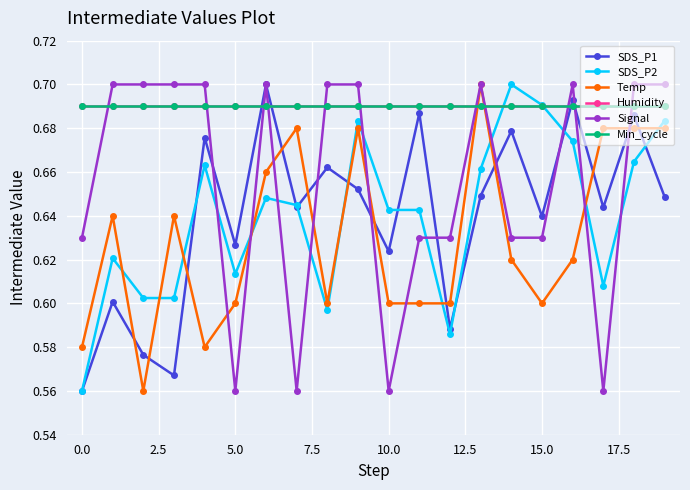

Where do SDS_P1 and Humidity first cross each other?

10.0 and 12.5